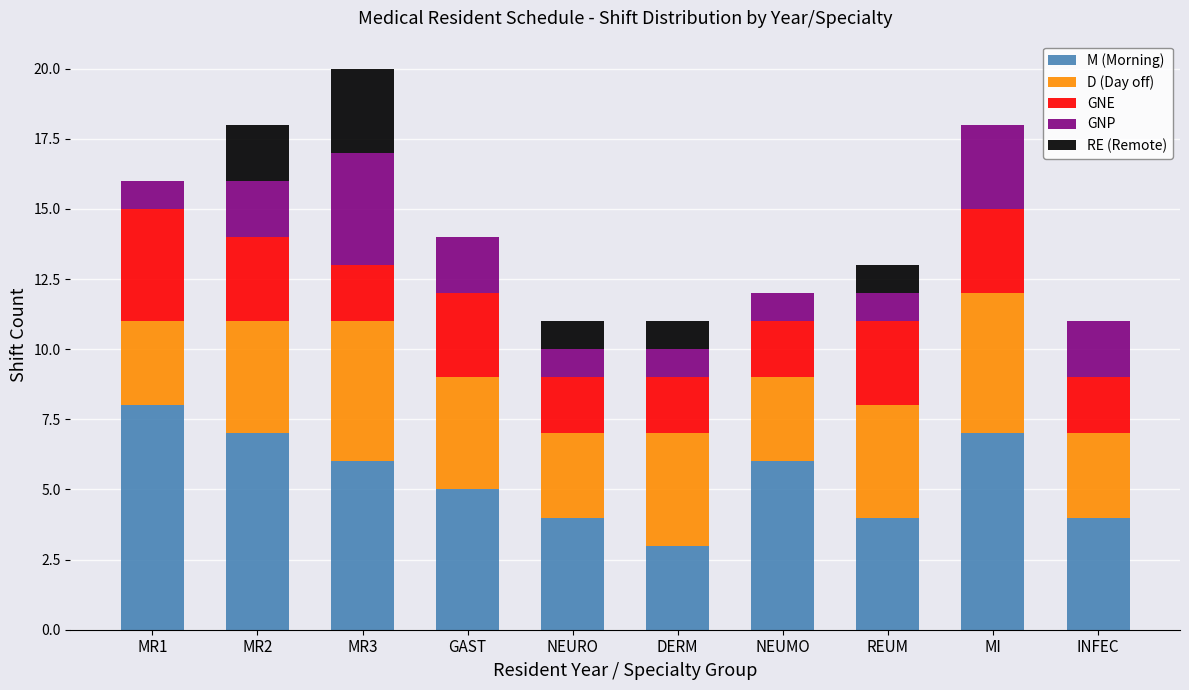

What is the total value across all series at INFEC?

11